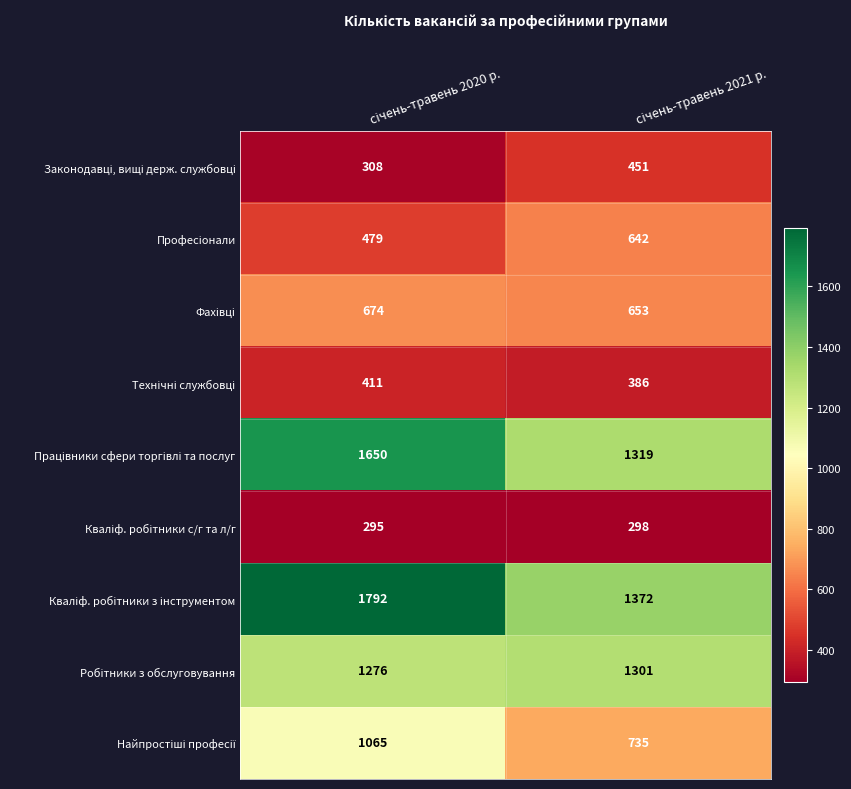

What is the smallest value displayed?

295